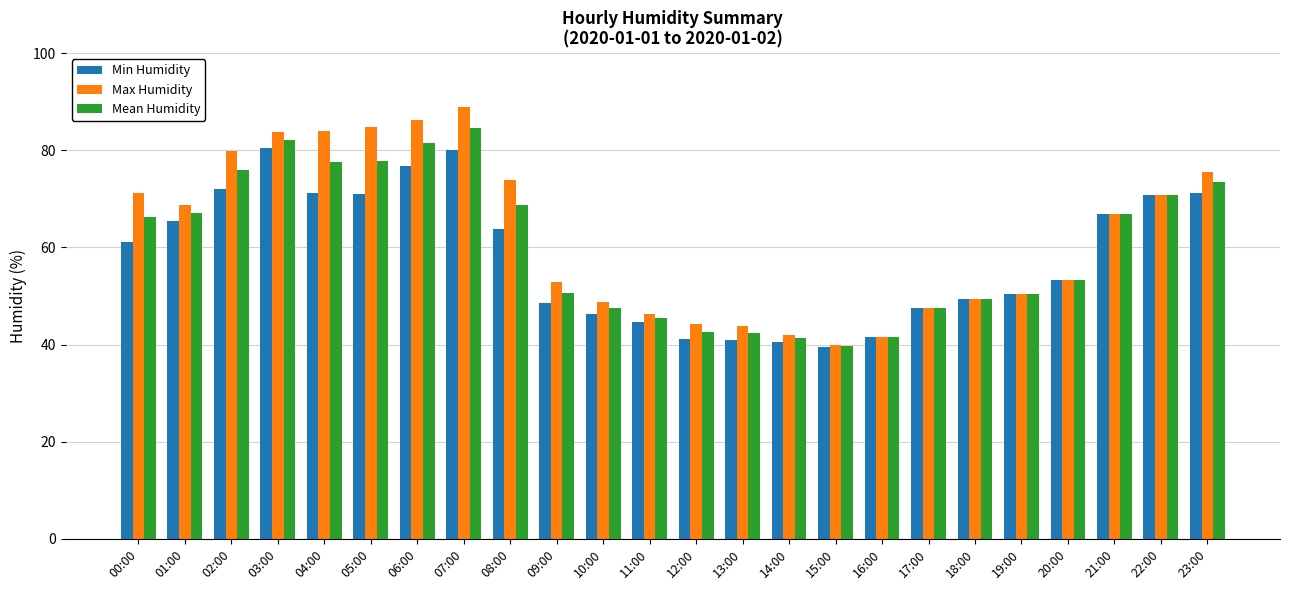

How many data points in Mean Humidity are above 66?

12